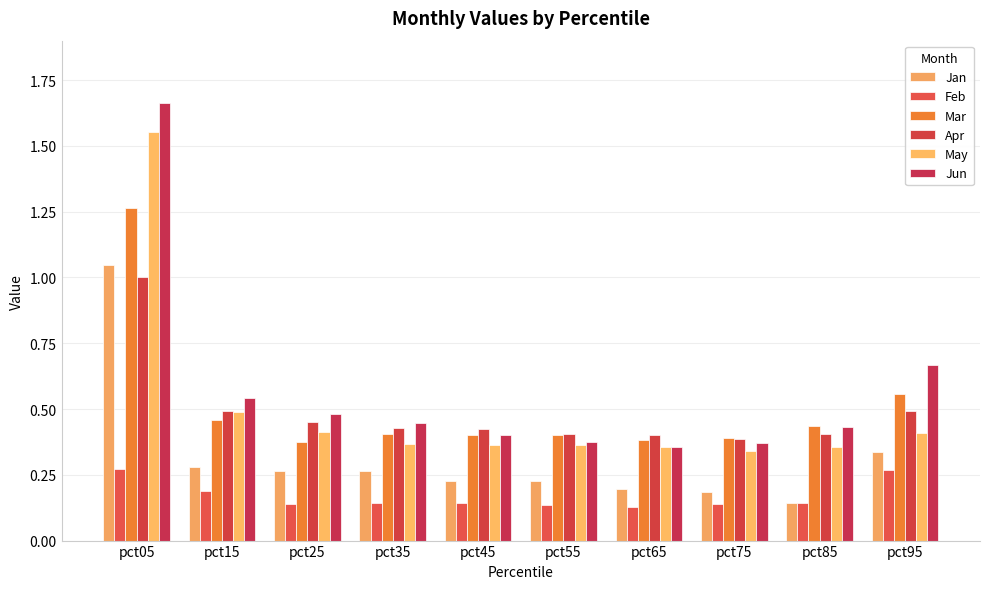

At which label does Jun reach its peak?

pct05